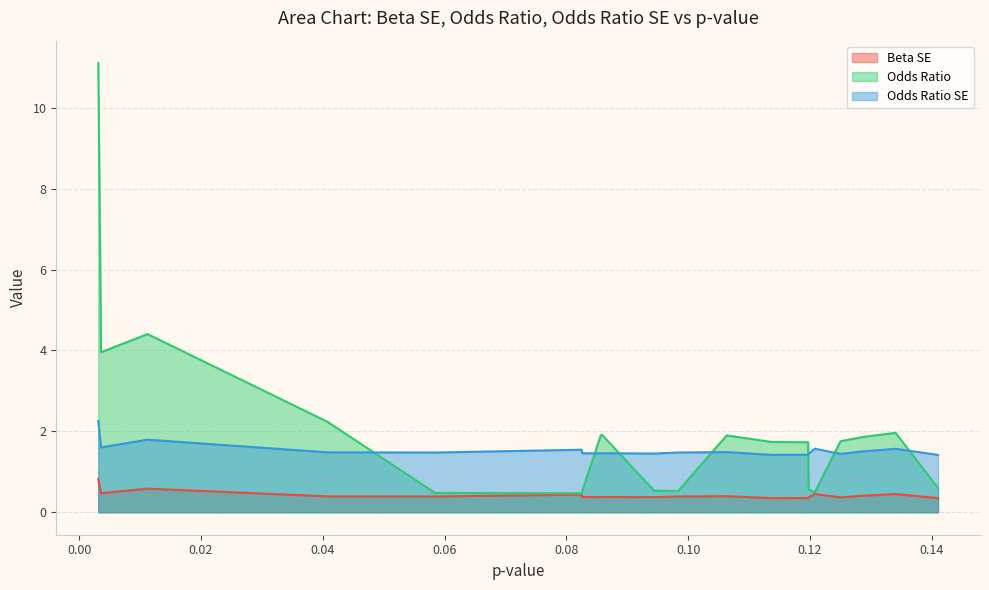

What is the value of the Odds Ratio point at the 7th from the left?

0.5